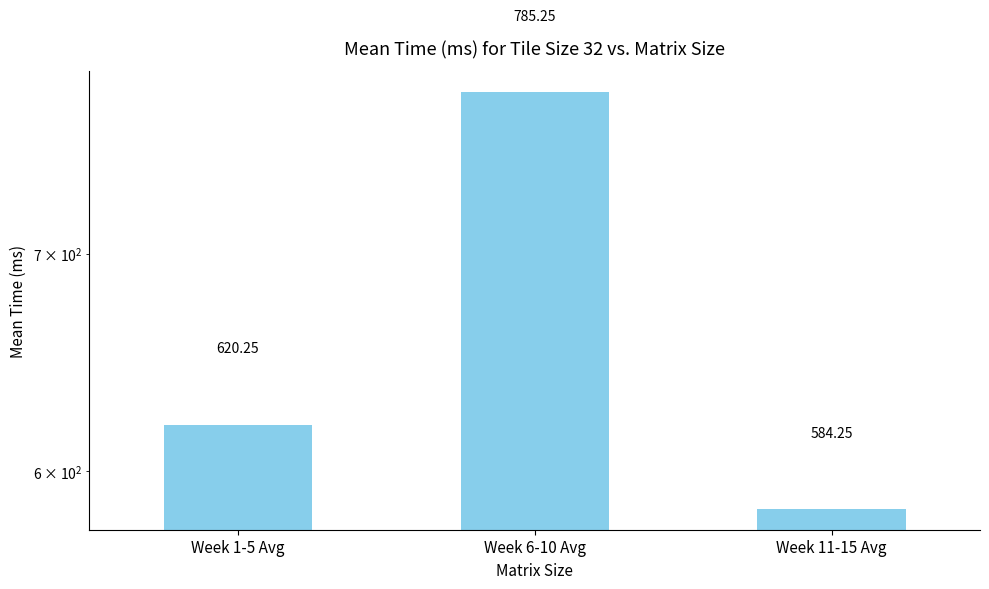

Is it true that the value at Week 6-10 Avg is 1223.5?

False